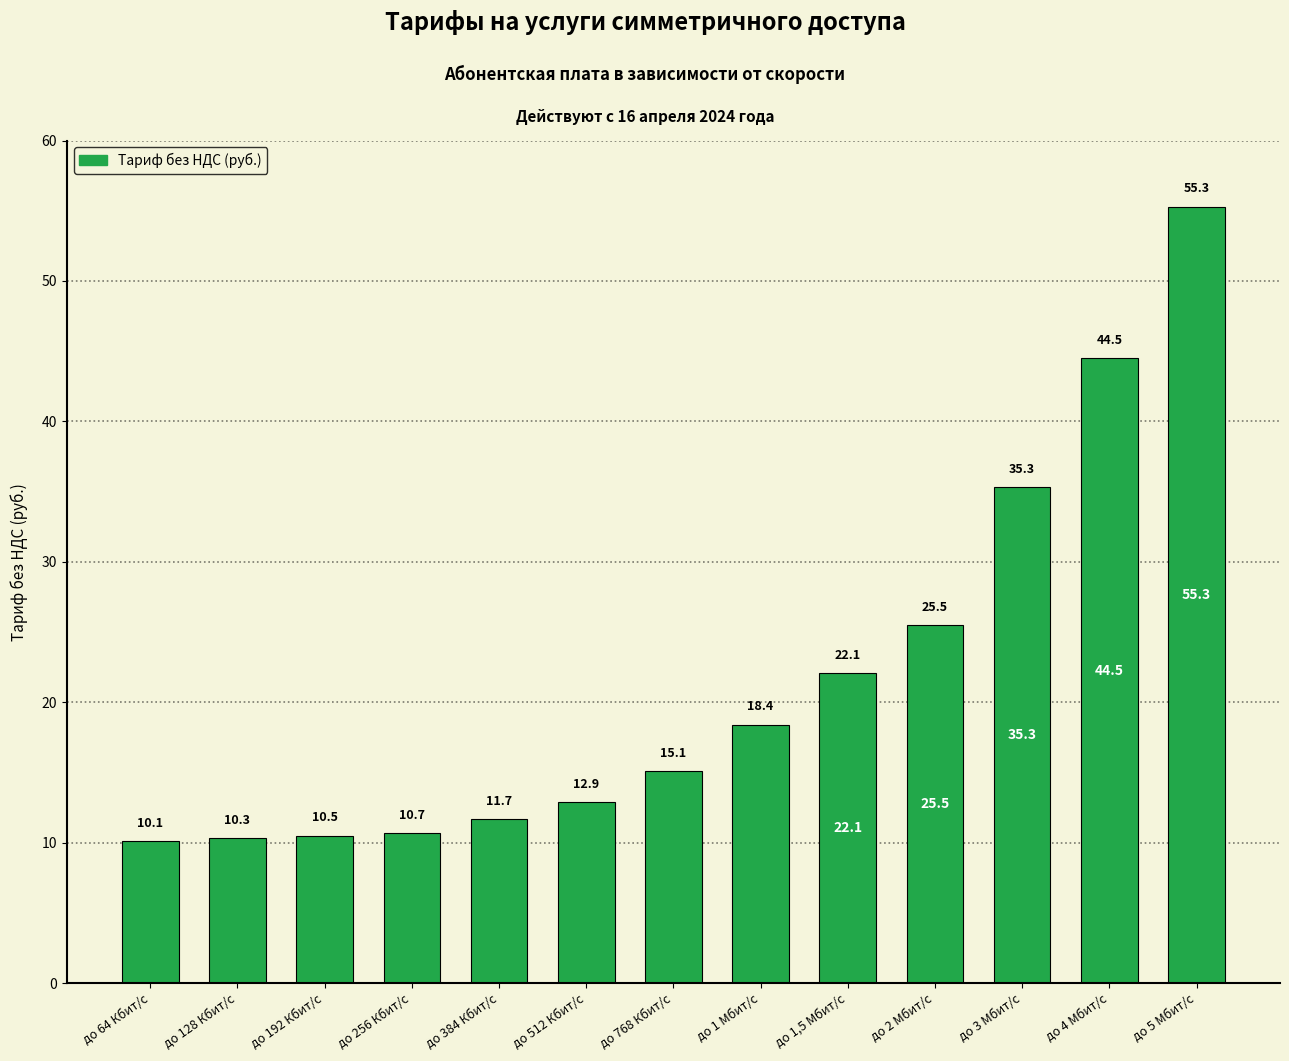

What is the difference between the values at до 768 Кбит/с and до 4 Мбит/с?

29.4